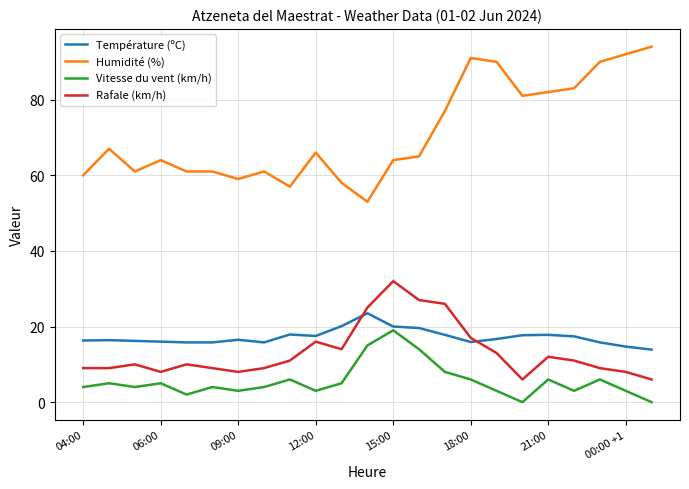

Count the number of categories in the chart.

23